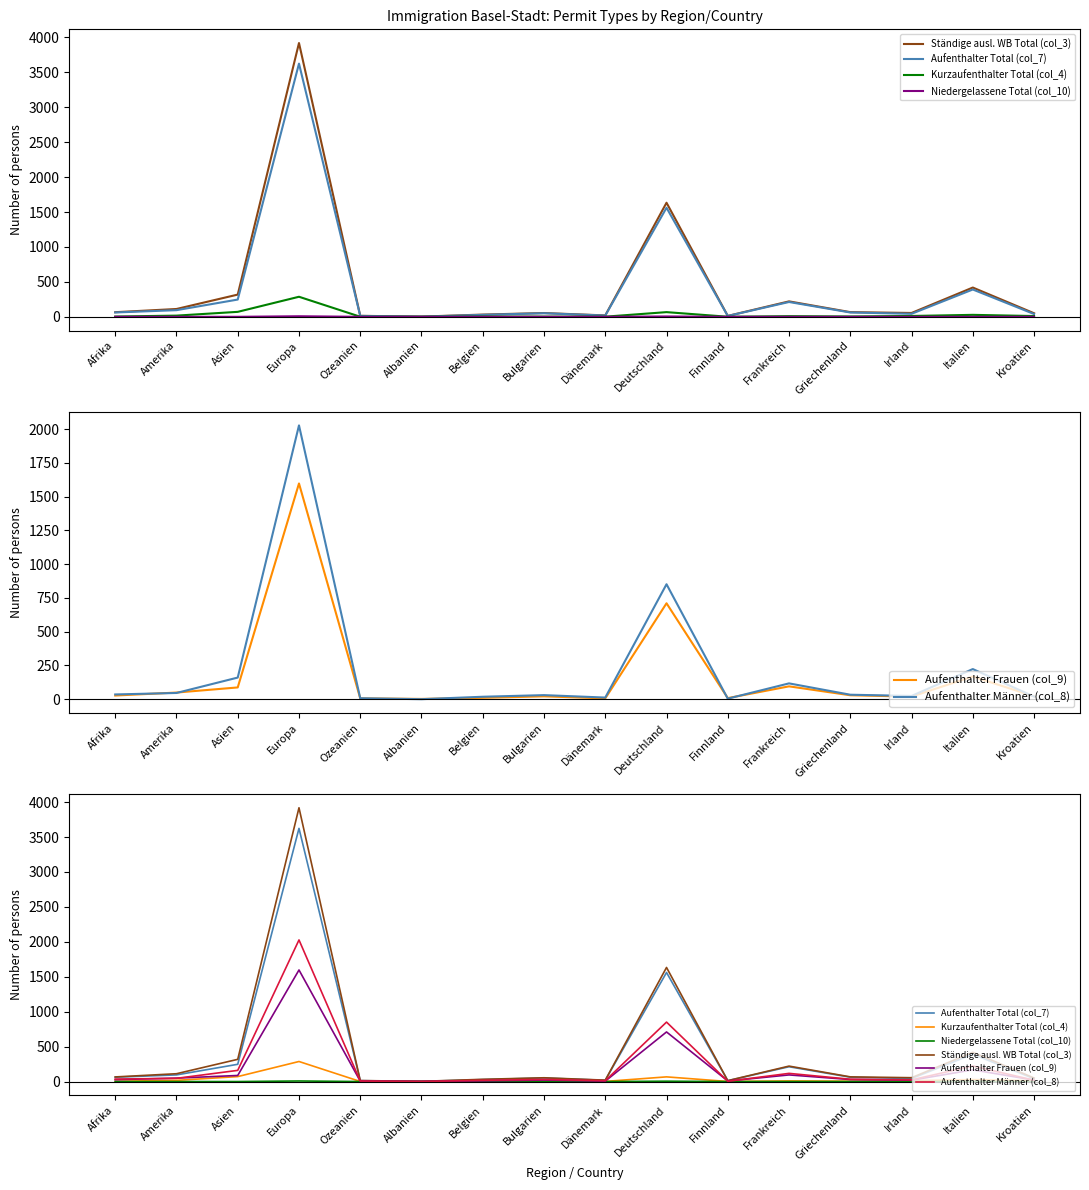

Reading left to right, list all the values displayed in this chart.

Ständige ausl. WB Total (col_3): 66	112	318	3919	14	3	32	54	20	1633	13	221	67	55	419	51
Aufenthalter Total (col_7): 62	95	247	3624	13	2	28	51	18	1561	12	212	62	43	391	40
Kurzaufenthalter Total (col_4): 4	17	71	287	1	1	4	3	2	67	1	9	5	12	28	11
Niedergelassene Total (col_10): 0	0	0	8	0	0	0	0	0	5	0	0	0	0	0	0
Aufenthalter Frauen (col_9): 27	49	87	1597	6	2	10	21	6	710	8	95	29	19	168	21
Aufenthalter Männer (col_8): 35	46	160	2027	7	0	18	30	12	851	4	117	33	24	223	19